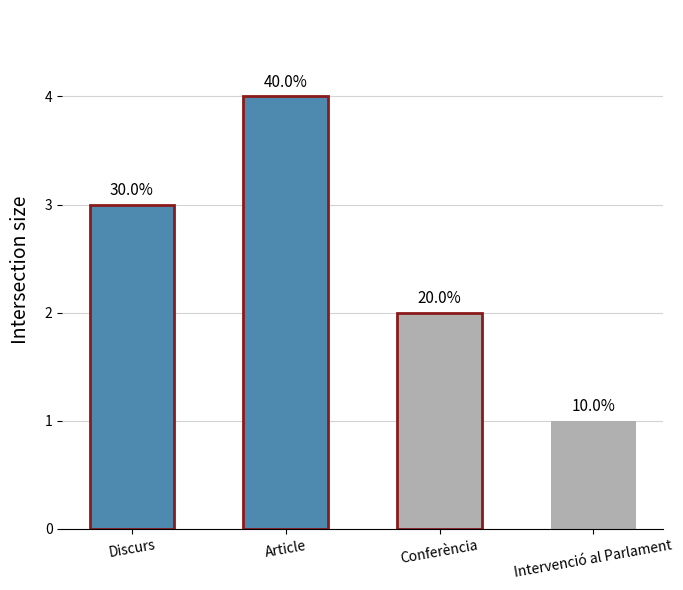

Are the bars horizontal?

No